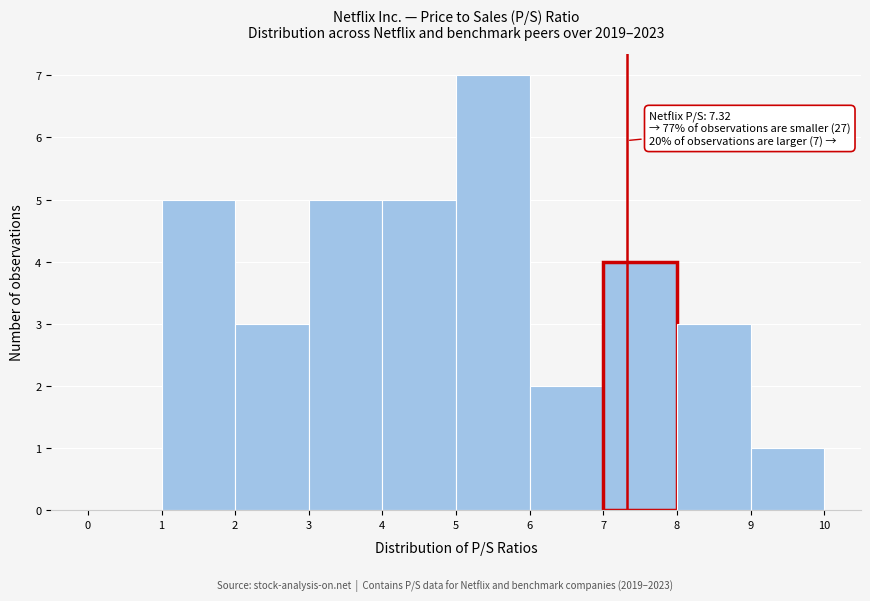

Which range on the x-axis has the tallest bar?

5 to 6